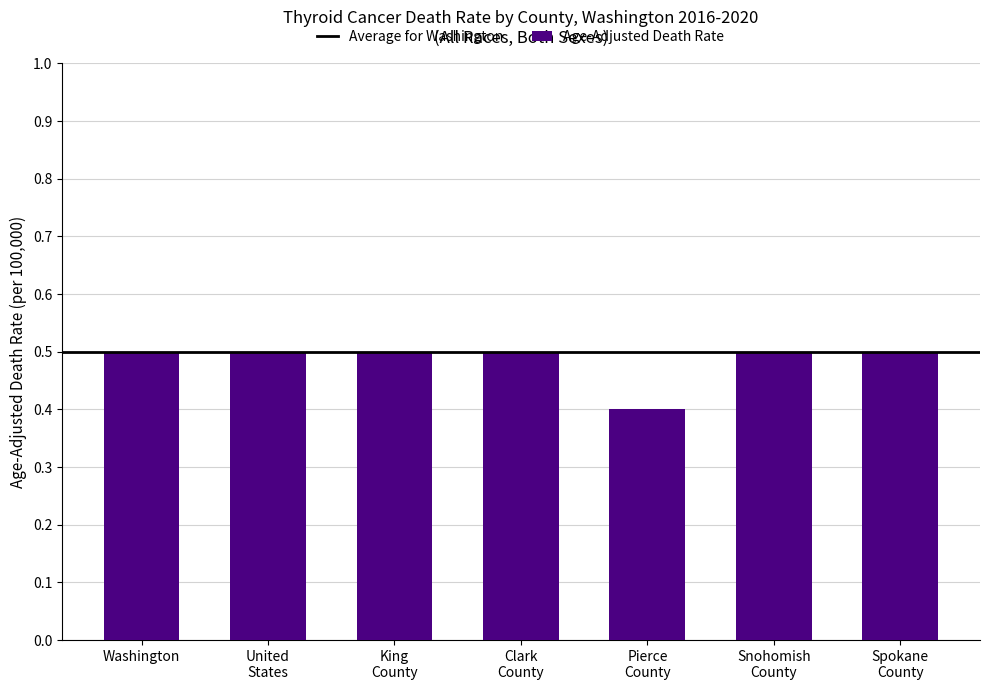

What is the value of the 5th bar from the left?

0.4